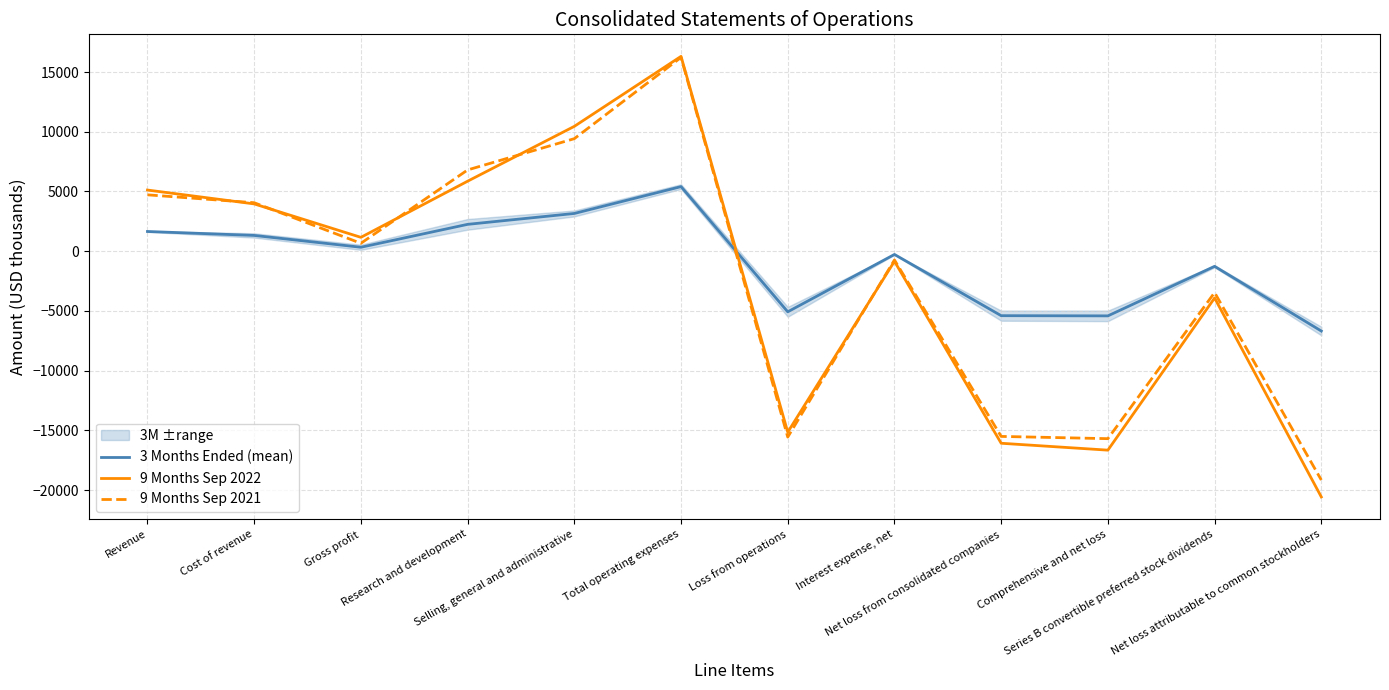

How many series are shown in this chart?

3